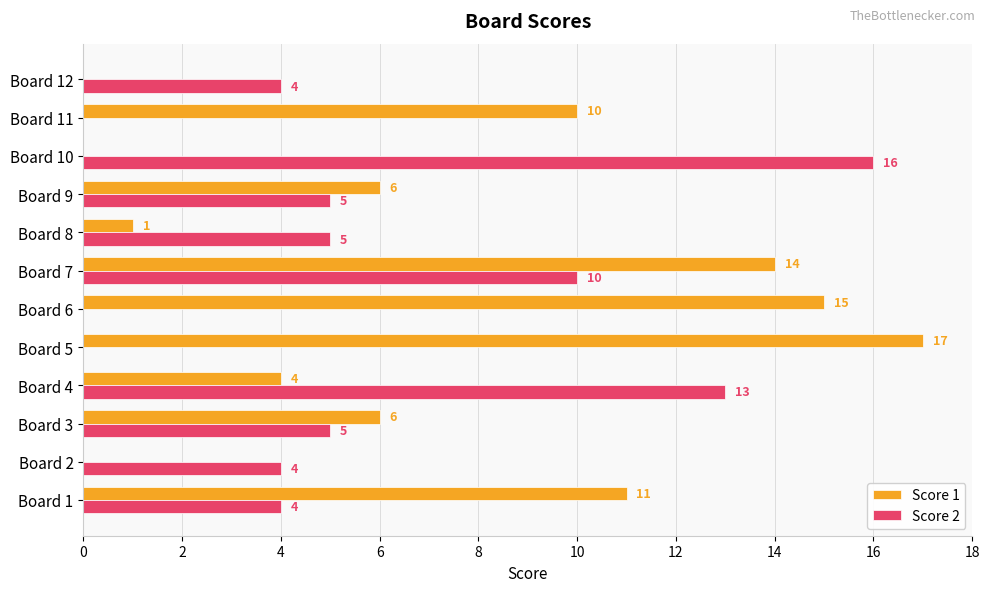

What is the sum of the Score 2 values at Board 5 and Board 4?

13